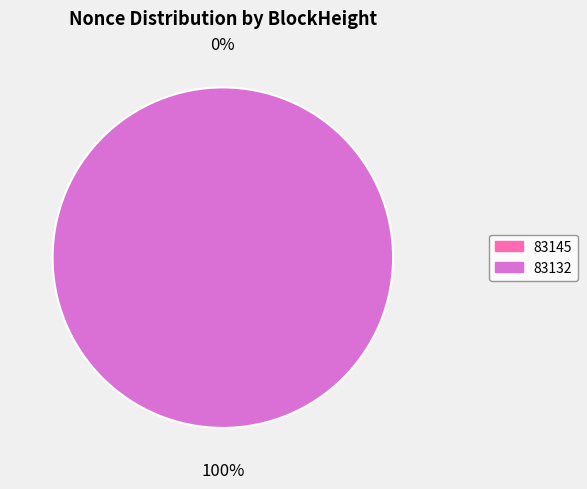

What is the majority slice?

83132